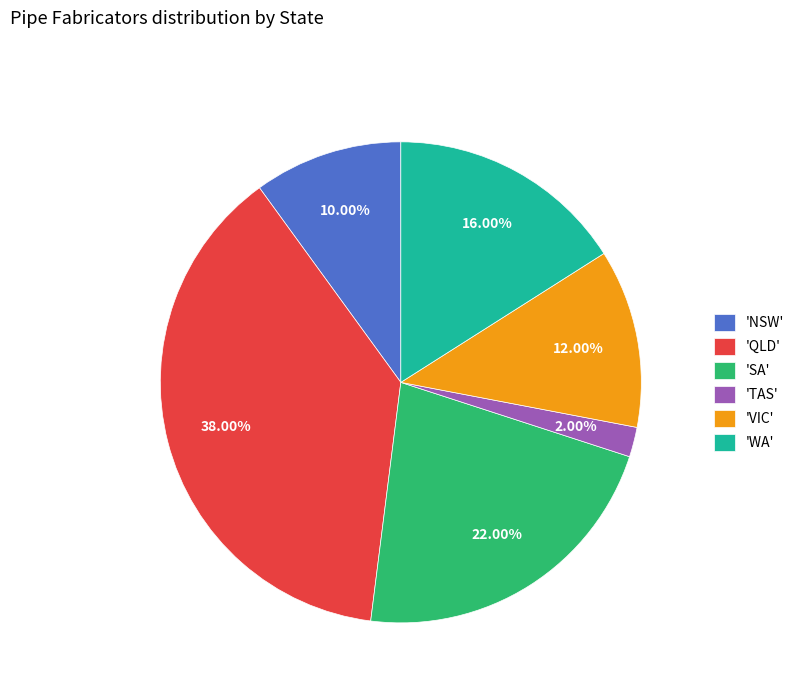

Is there a majority slice in this chart?

No